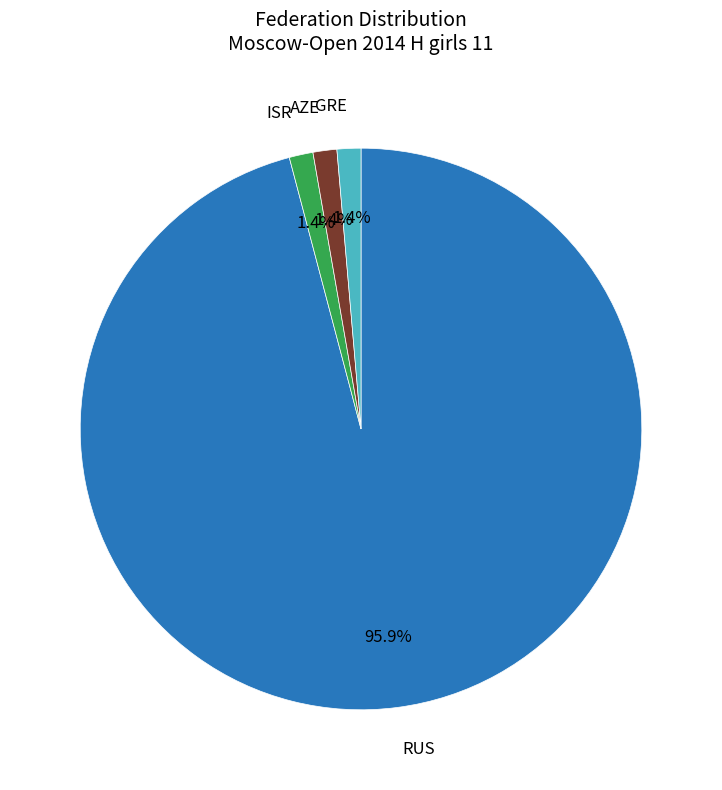

Does any single category account for the majority?

Yes